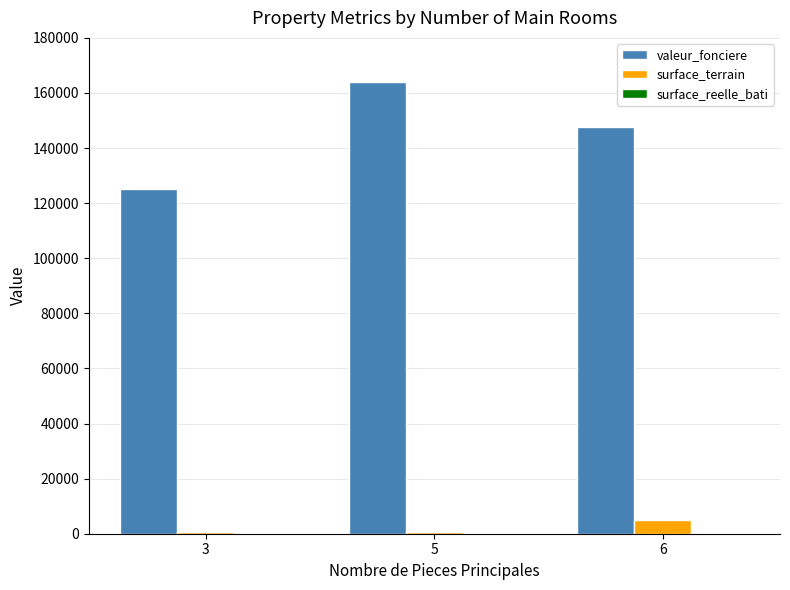

At which category is the sum across all series the highest?

5